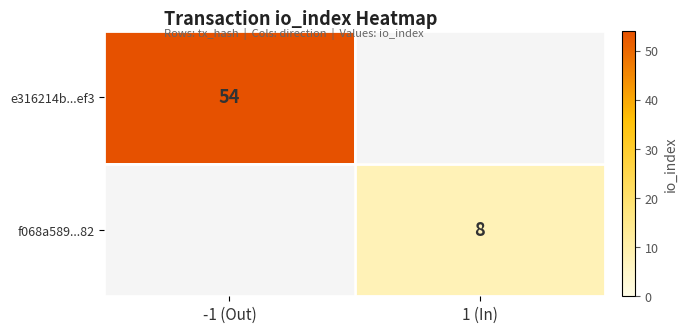

The value of e316214b...ef3 at -1 (Out) is 85. True or false?

False